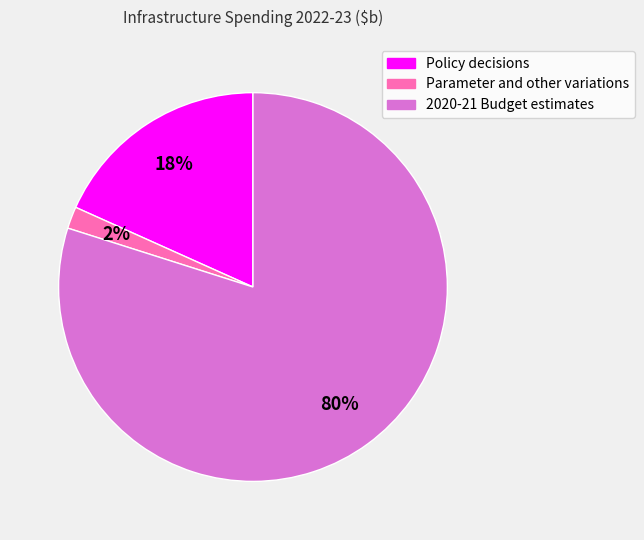

Count the number of slices in the pie.

3